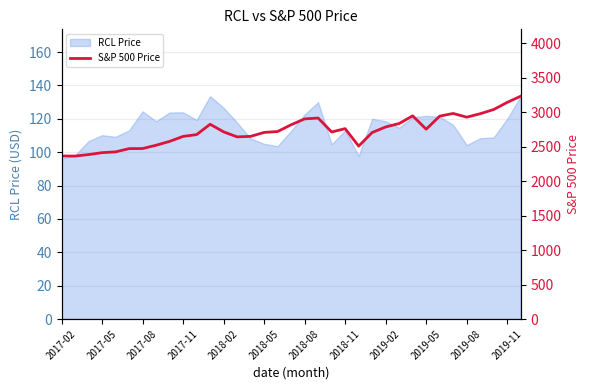

The RCL Price series shows 105.0 at 2018-05. True or false?

True